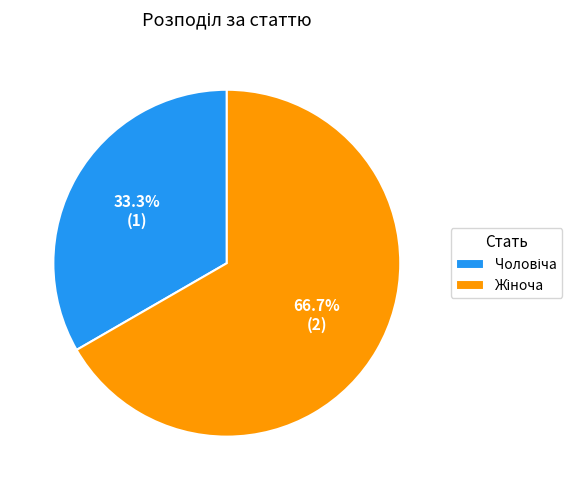

Does any single category account for the majority?

Yes